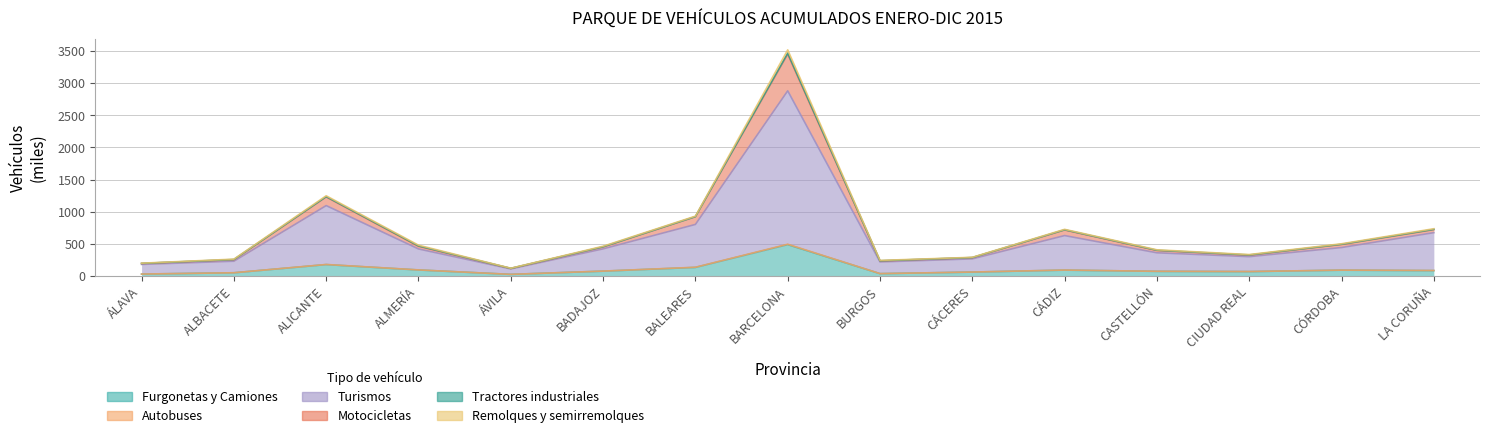

True or false: Furgonetas y Camiones and Turismos cross at least once.

False